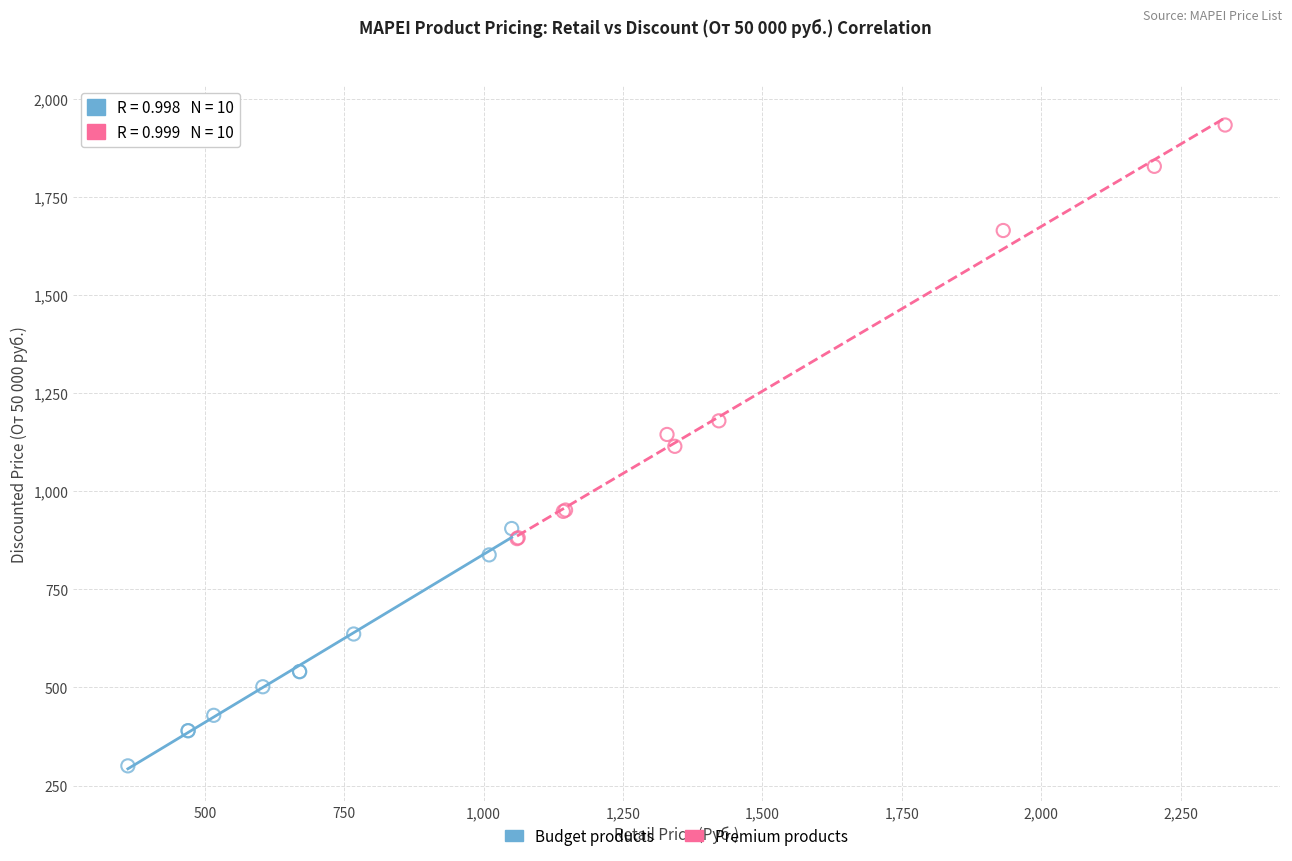

Which series reaches the maximum Y coordinate?

Premium products